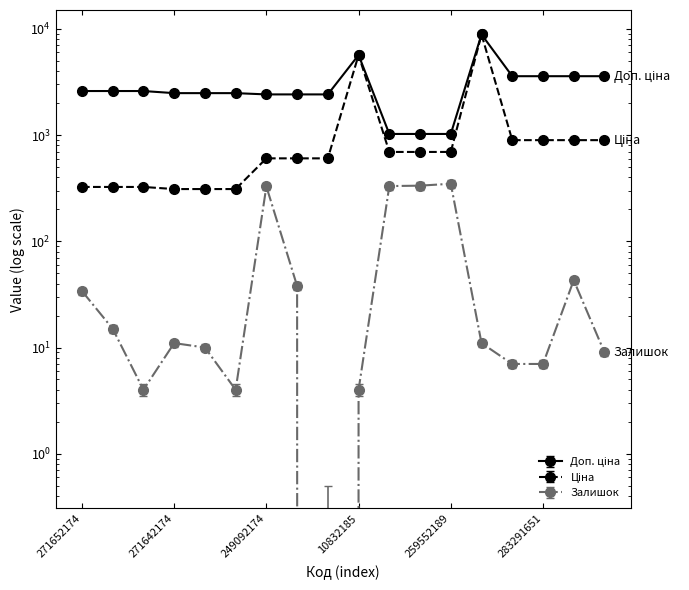

The value of Доп. ціна at 271652173 is 2598.3. True or false?

True